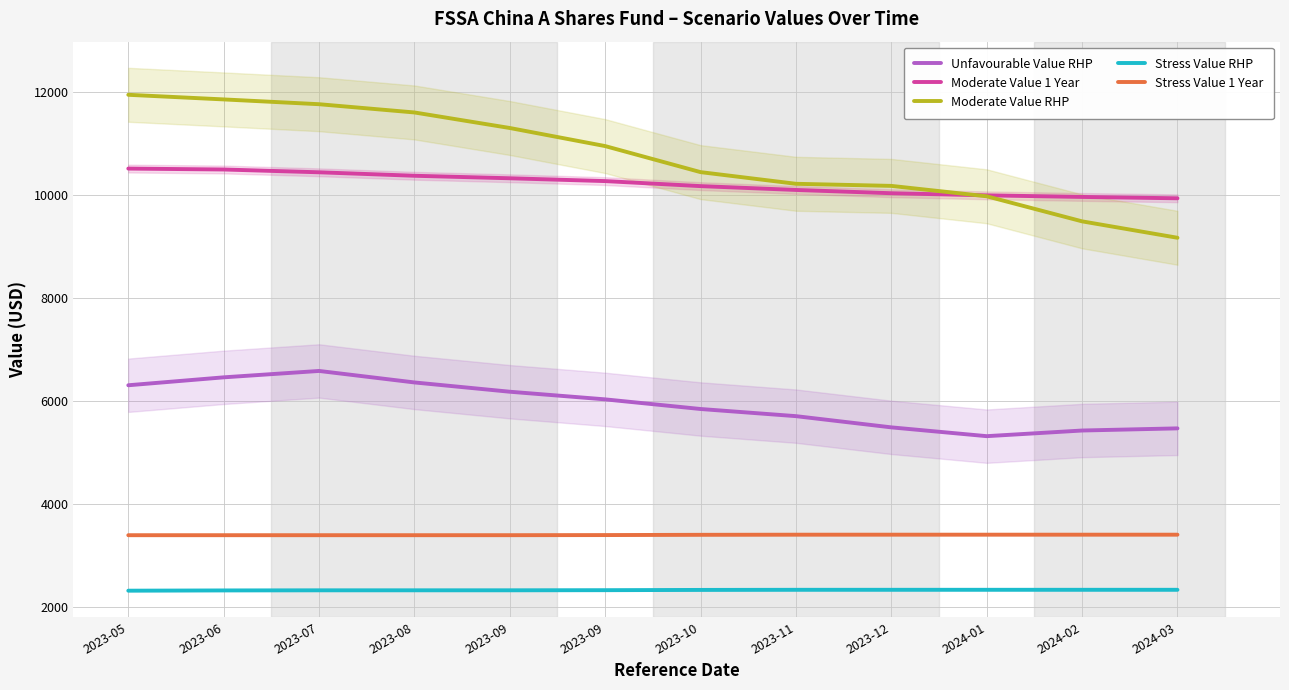

What is the spread (max minus min) of values at 2023-05?

9628.4